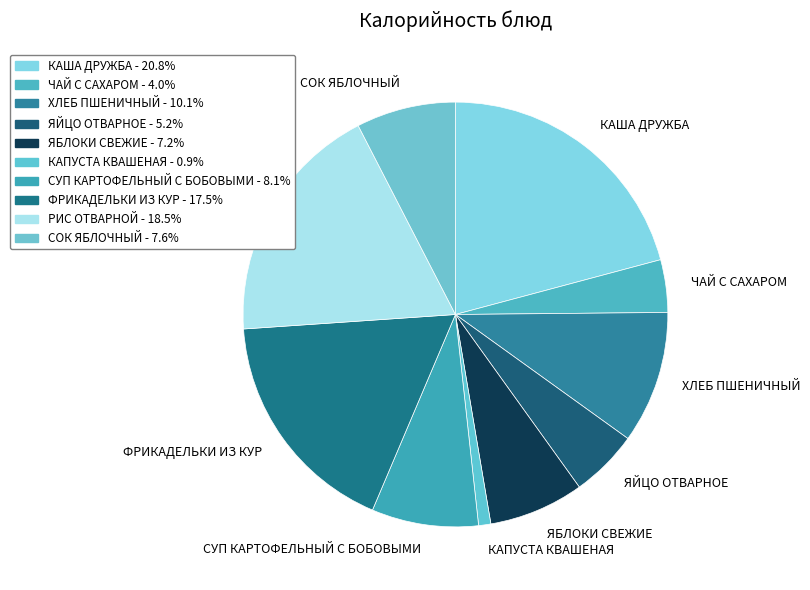

True or false: РИС ОТВАРНОЙ accounts for 6% of the total.

False